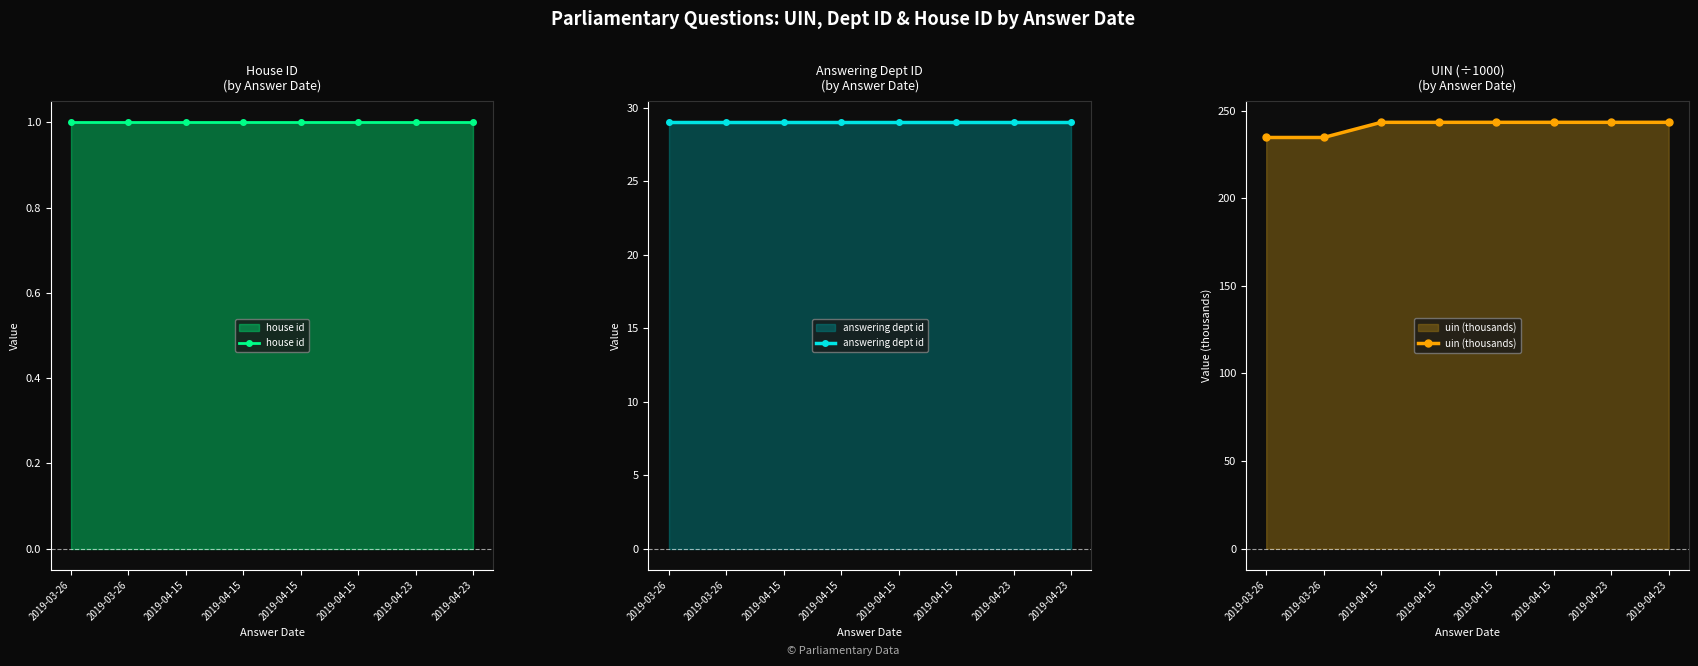

How many series are shown in this chart?

3